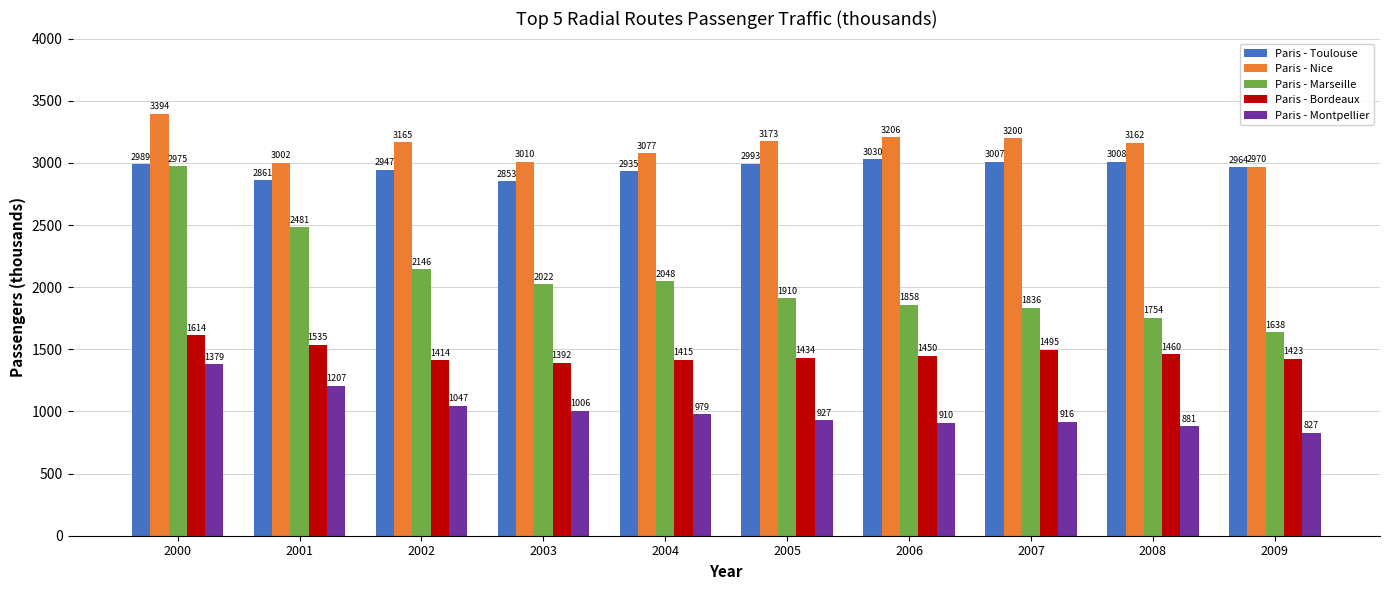

What is the smallest value displayed?

827.5